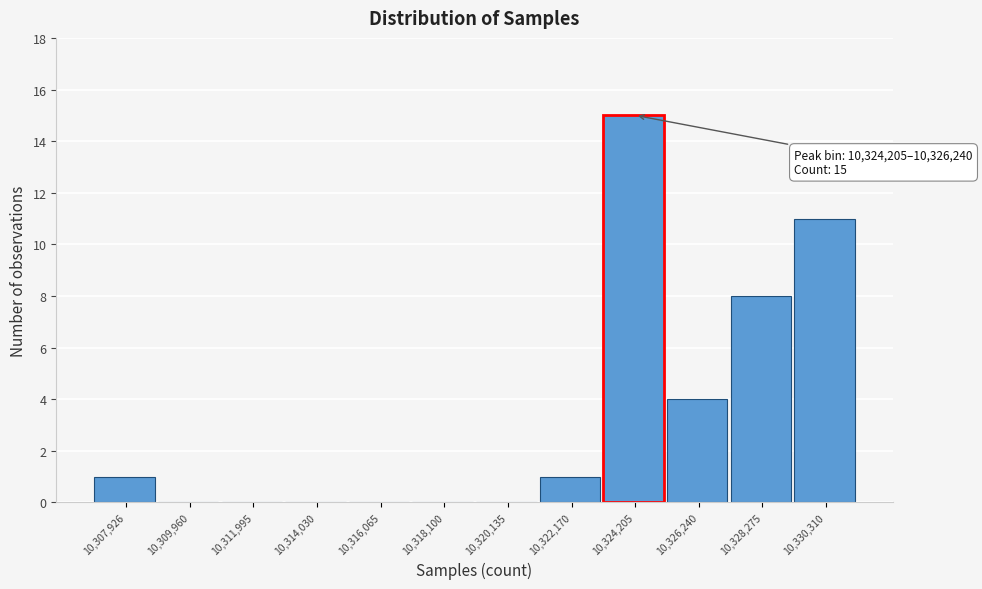

Reading right to left, list all the values displayed in this chart.

10,330,310=11	10,328,275=8	10,326,240=4	10,324,205=15	10,322,170=1	10,320,135=0	10,318,100=0	10,316,065=0	10,314,030=0	10,311,995=0	10,309,960=0	10,307,926=1